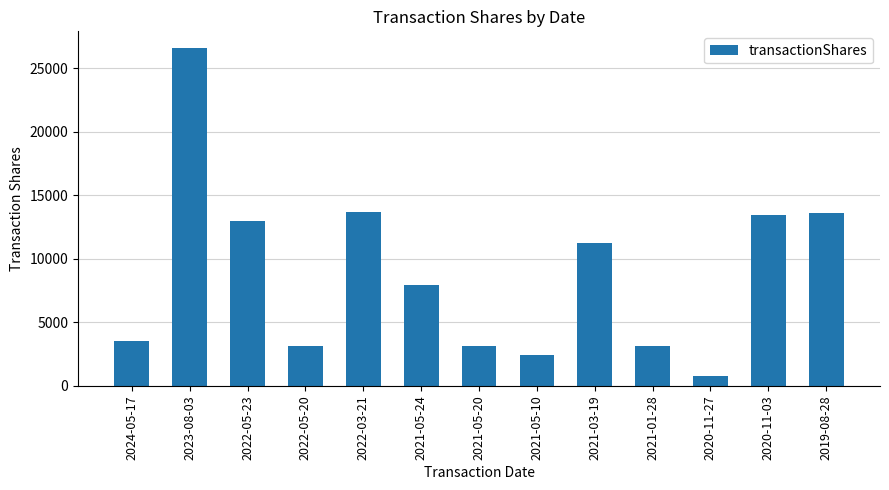

The value at 2021-01-28 is 1758. True or false?

False